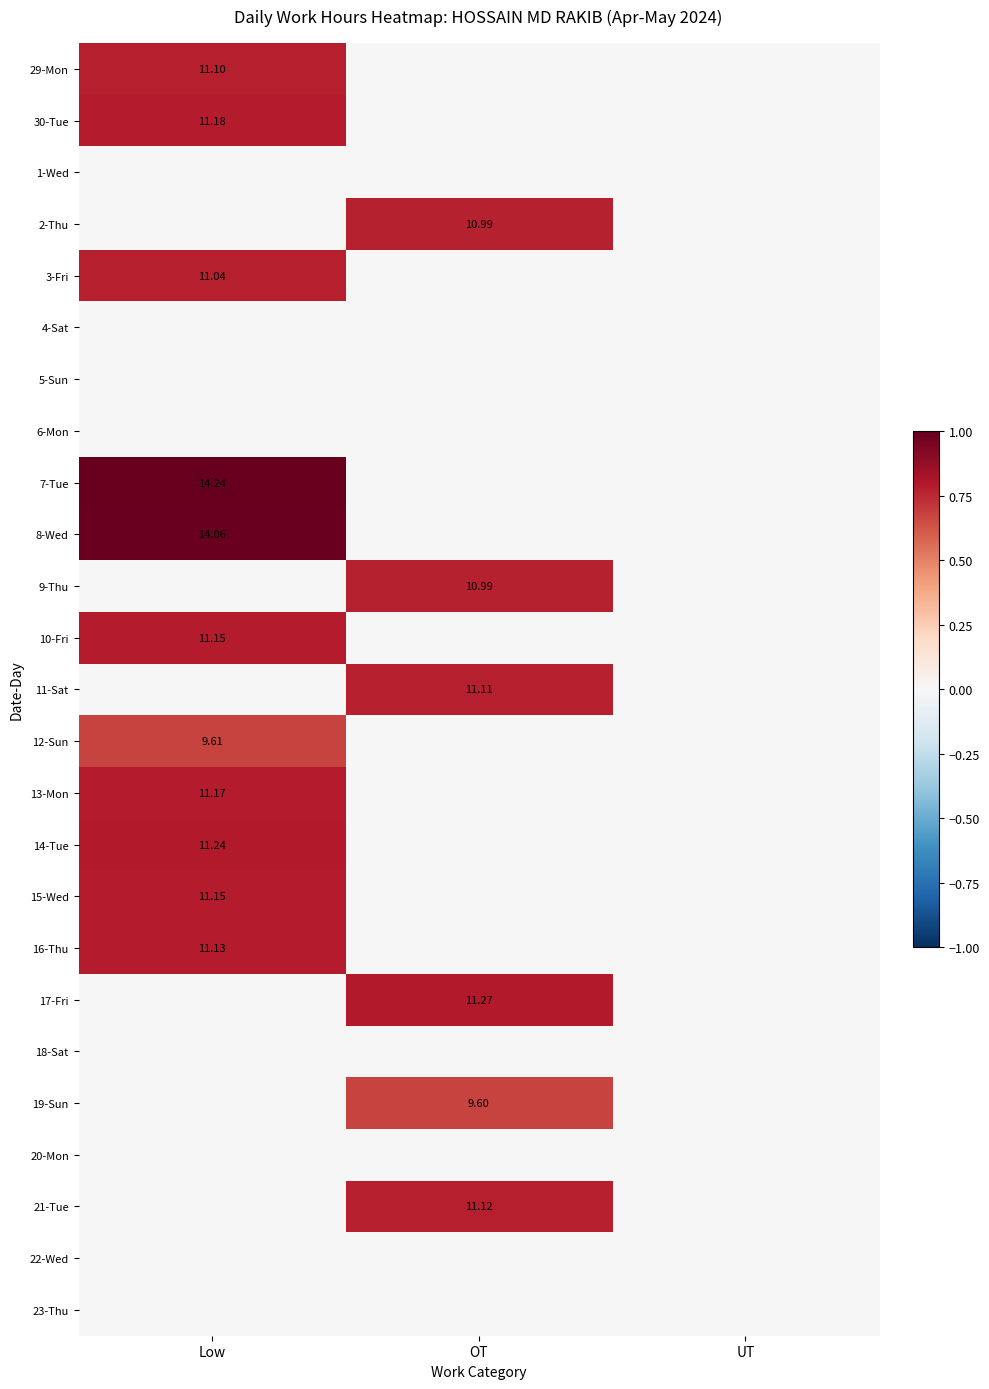

The value of 3-Fri at UT is 0.0. True or false?

True